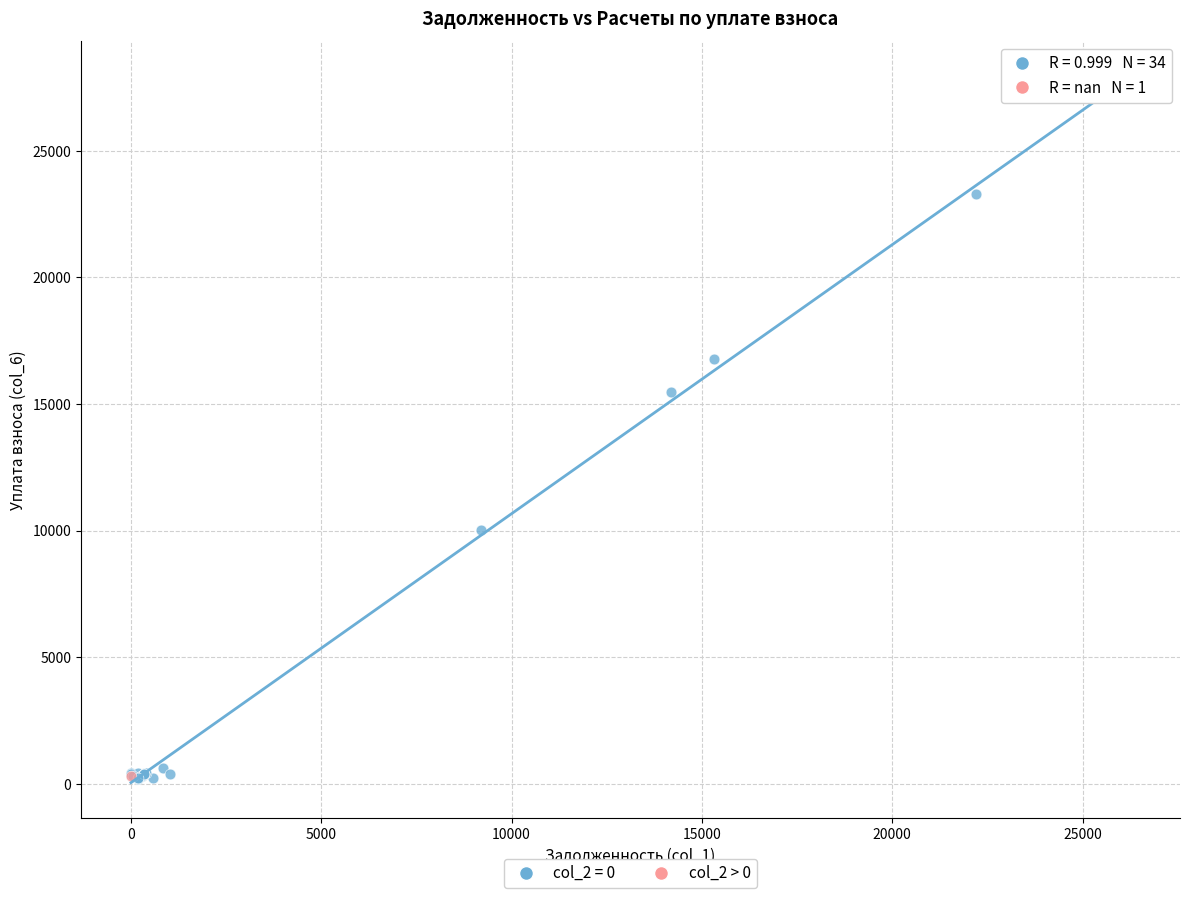

What are all the series names shown in the legend?

col_2 = 0, col_2 > 0